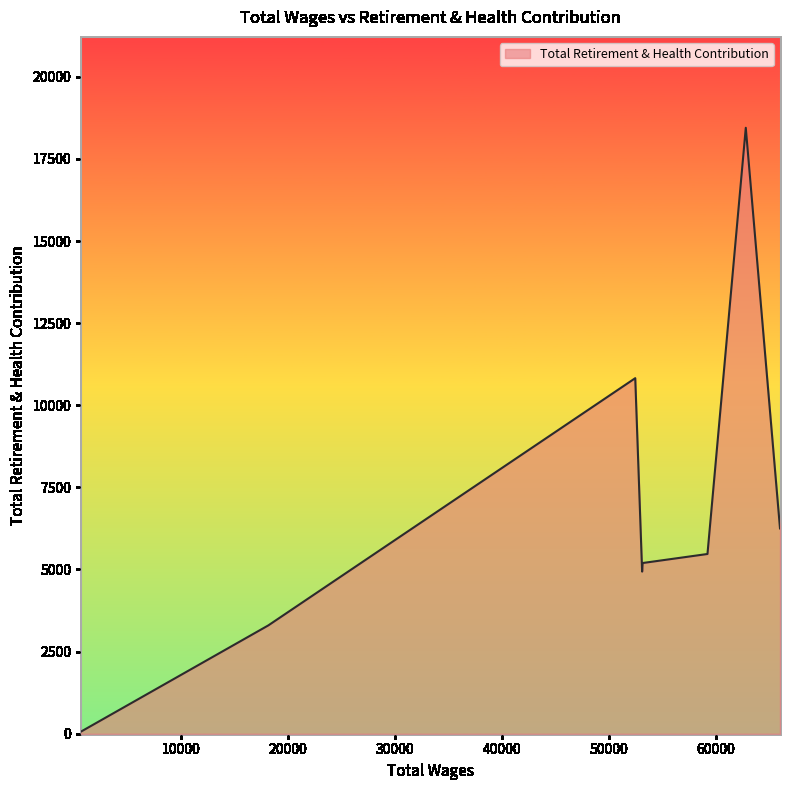

What is the difference between the second highest and second lowest values?

7527